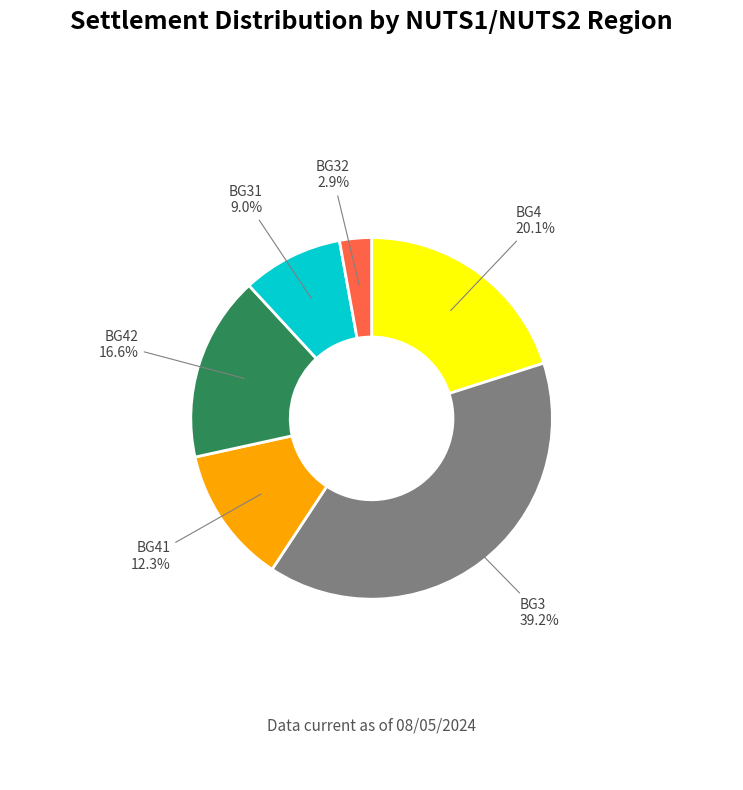

What is the smallest slice in the pie chart?

BG32